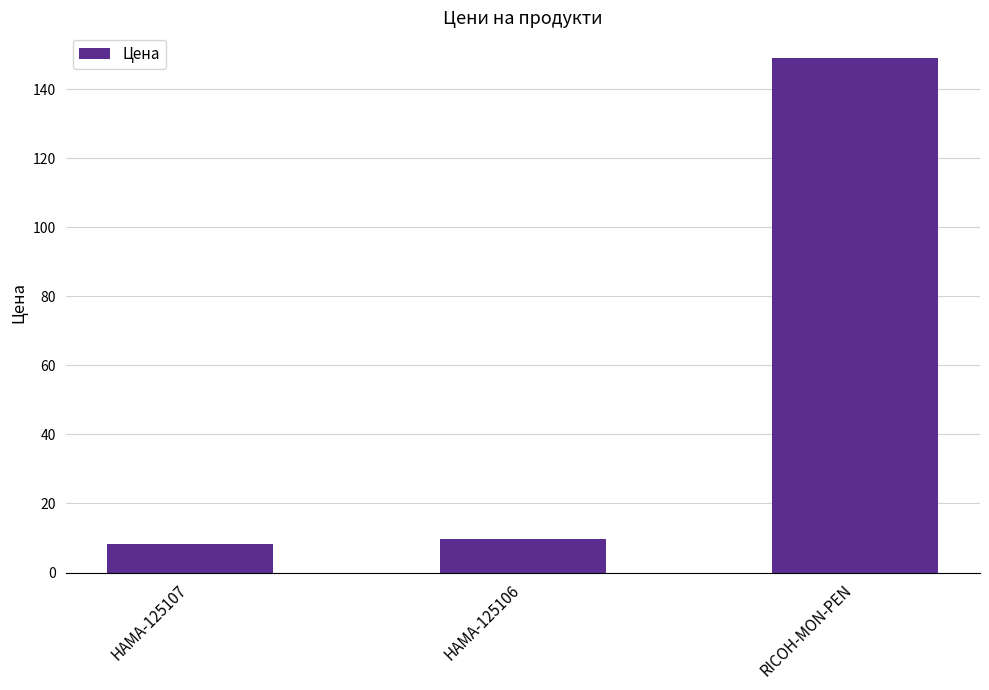

What is the label of the 1st bar from the left?

HAMA-125107